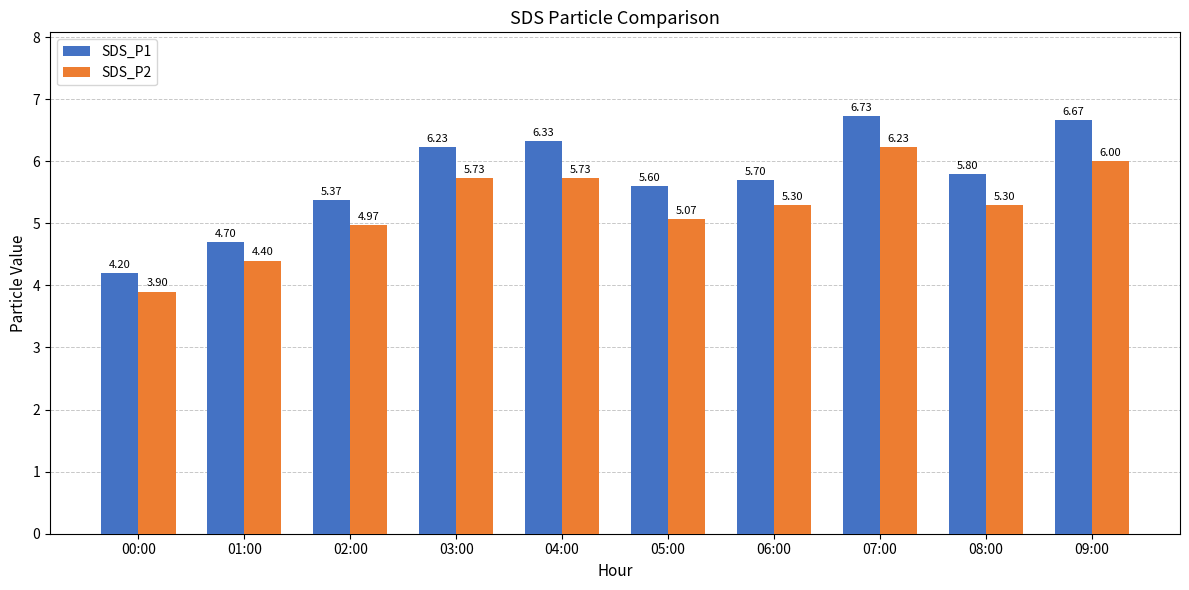

How many series are shown in this chart?

2